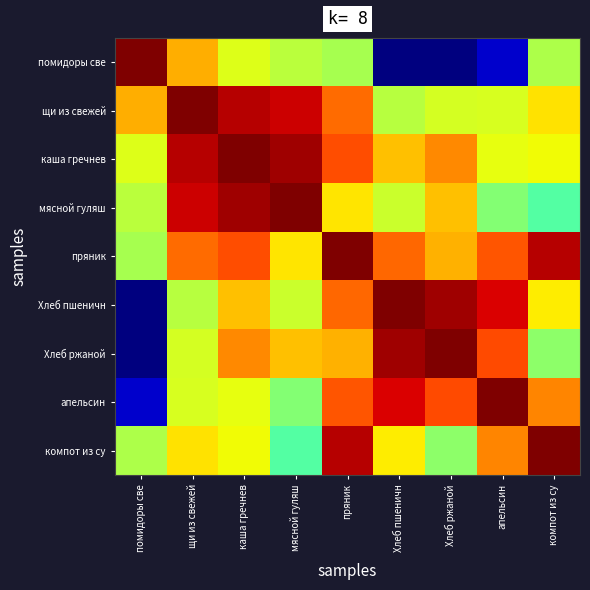

List the series in order of their peak value, highest first.

помидоры све, щи из свежей, каша гречнев, мясной гуляш, пряник, Хлеб пшеничн, Хлеб ржаной, апельсин, компот из су